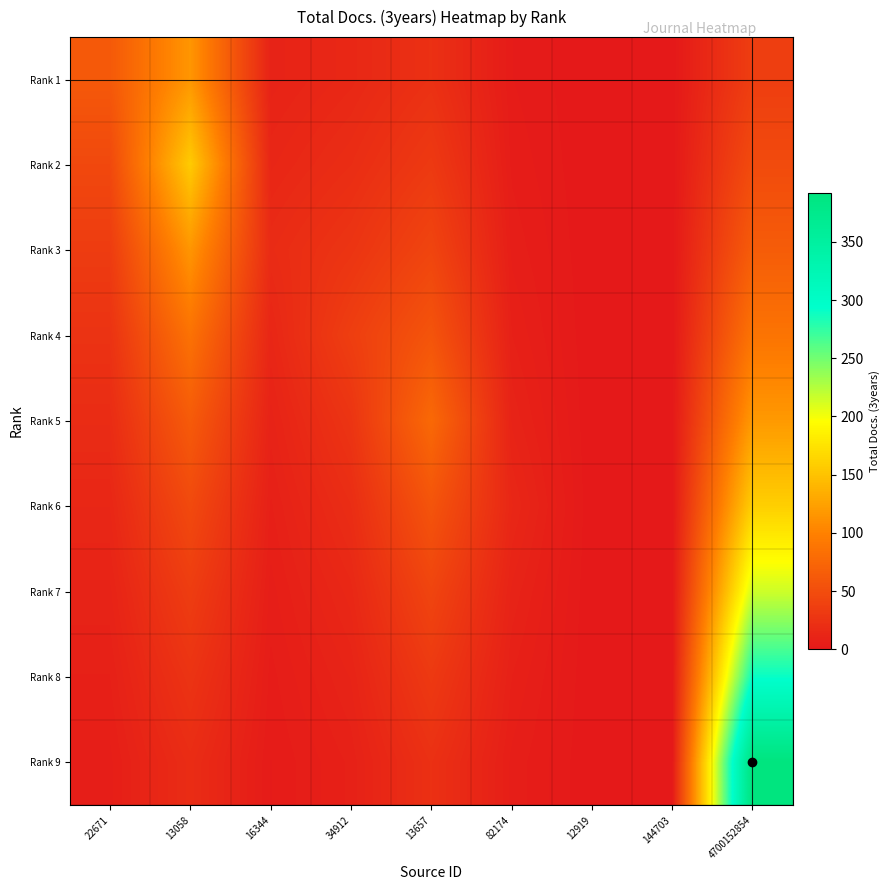

Reading right to left, what are all the values shown in this chart?

Rank 1: 4700152854=35.6	144703=0.0	12919=0.0	82174=3.1	13657=23.2	34912=14.6	16344=9.9	13058=115.6	22671=62.0
Rank 2: 4700152854=48.0	144703=0.0	12919=0.0	82174=4.2	13657=31.3	34912=19.8	16344=13.3	13058=156.0	22671=45.9
Rank 3: 4700152854=64.8	144703=0.0	12919=0.0	82174=5.7	13657=42.3	34912=26.7	16344=18.0	13058=115.6	22671=34.0
Rank 4: 4700152854=87.5	144703=0.0	12919=0.0	82174=7.7	13657=57.0	34912=36.0	16344=13.3	13058=85.6	22671=25.2
Rank 5: 4700152854=118.1	144703=0.0	12919=0.0	82174=10.4	13657=77.0	34912=26.7	16344=9.9	13058=63.4	22671=18.7
Rank 6: 4700152854=159.4	144703=0.0	12919=0.0	82174=14.0	13657=57.0	34912=19.8	16344=7.3	13058=47.0	22671=13.8
Rank 7: 4700152854=215.1	144703=0.0	12919=0.0	82174=10.4	13657=42.3	34912=14.6	16344=5.4	13058=34.8	22671=10.2
Rank 8: 4700152854=290.4	144703=0.0	12919=0.0	82174=7.7	13657=31.3	34912=10.8	16344=4.0	13058=25.8	22671=7.6
Rank 9: 4700152854=392.0	144703=0.0	12919=0.0	82174=5.7	13657=23.2	34912=8.0	16344=3.0	13058=19.1	22671=5.6